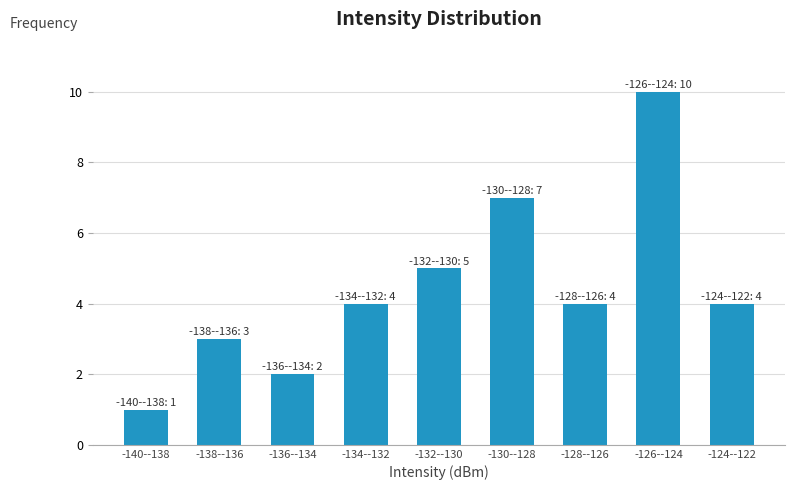

Reading right to left, transcribe all the data shown in this chart.

-124--122=4	-126--124=10	-128--126=4	-130--128=7	-132--130=5	-134--132=4	-136--134=2	-138--136=3	-140--138=1